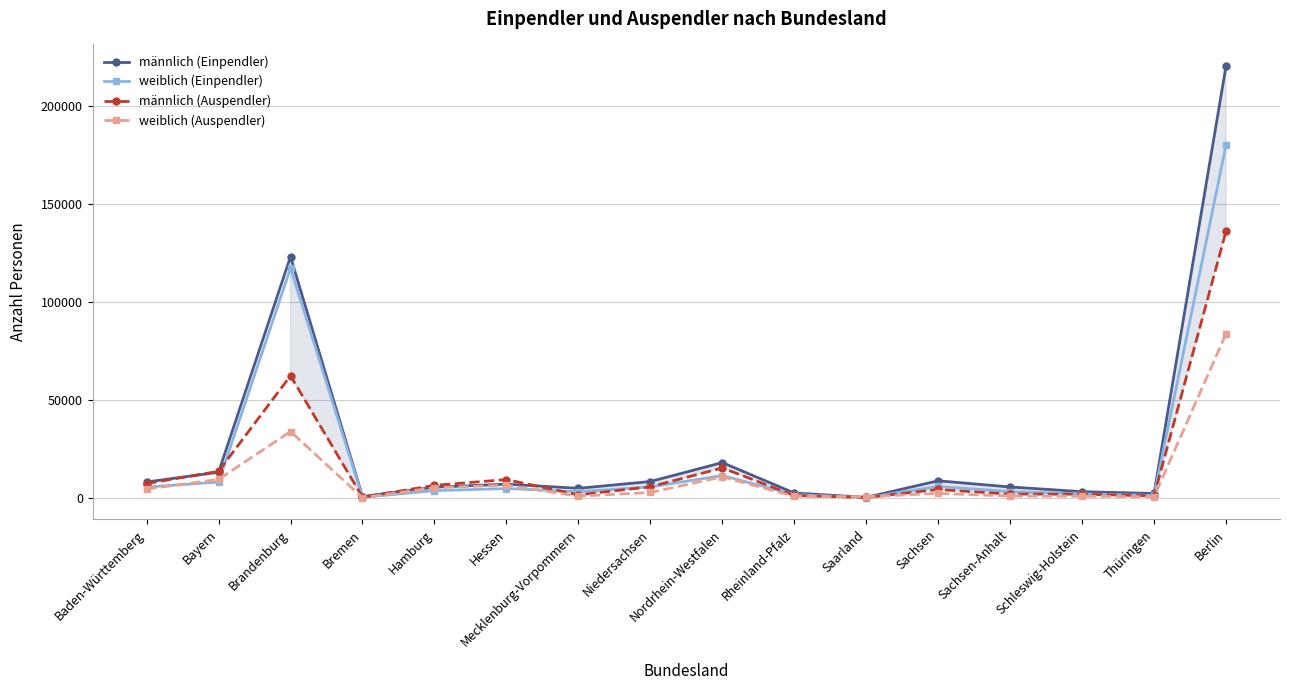

At which category is the sum across all series the highest?

Berlin